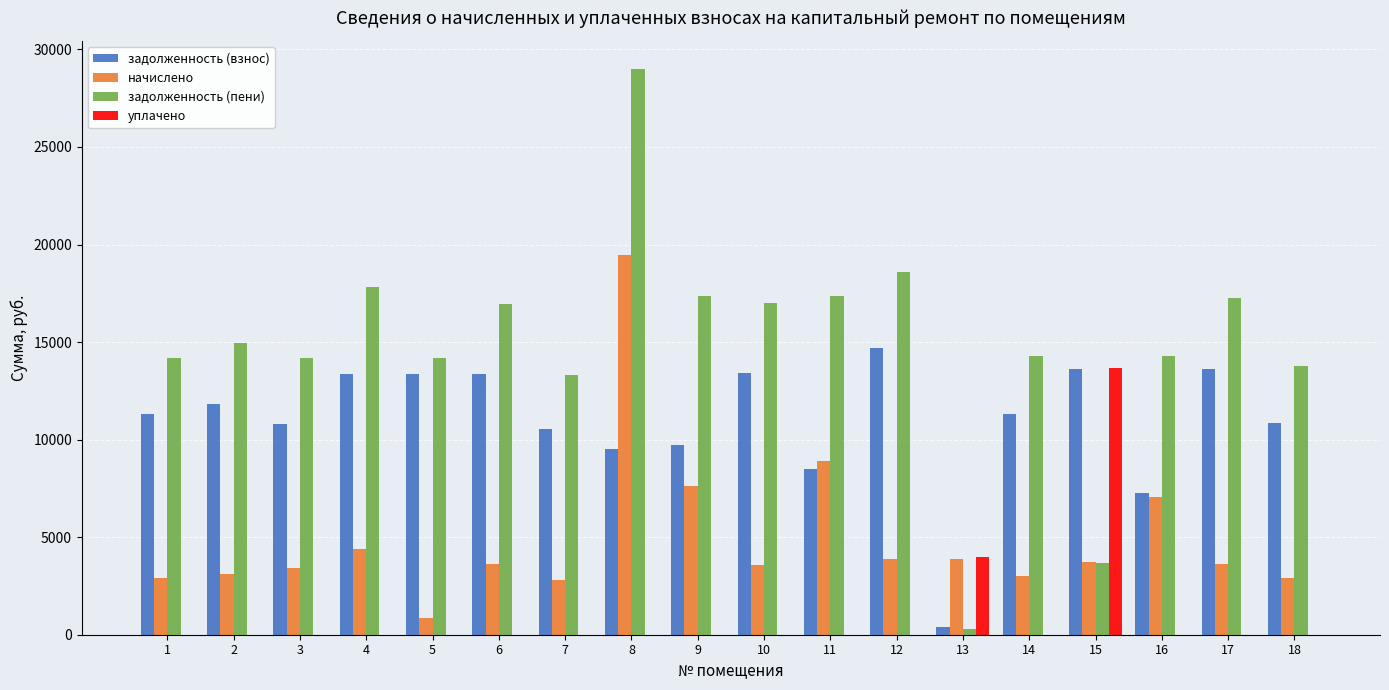

At which category does the chart reach its peak across all series?

8